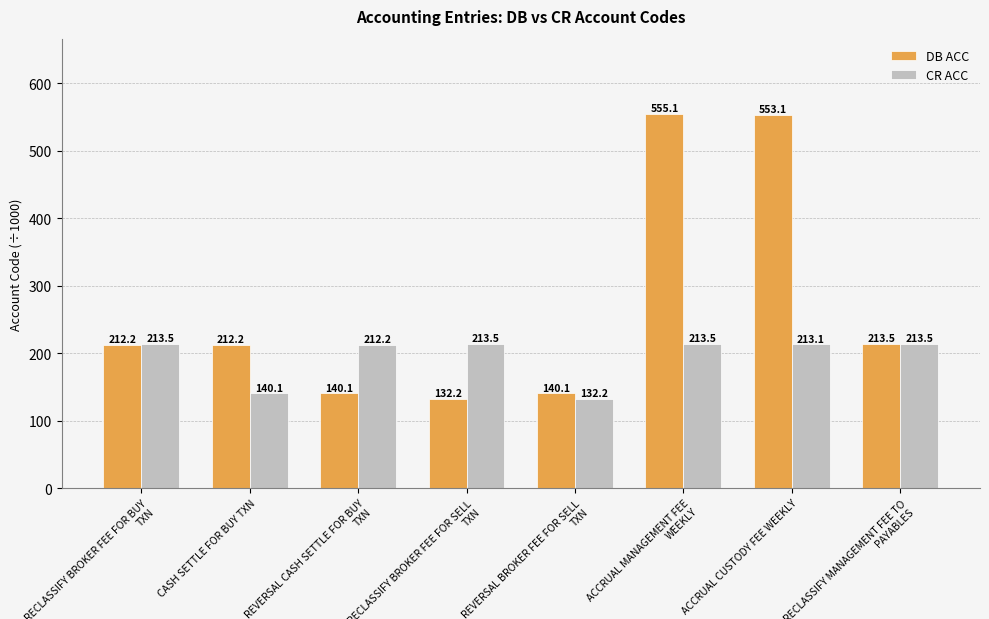

At which category is the sum across all series the highest?

ACCRUAL MANAGEMENT FEE WEEKLY